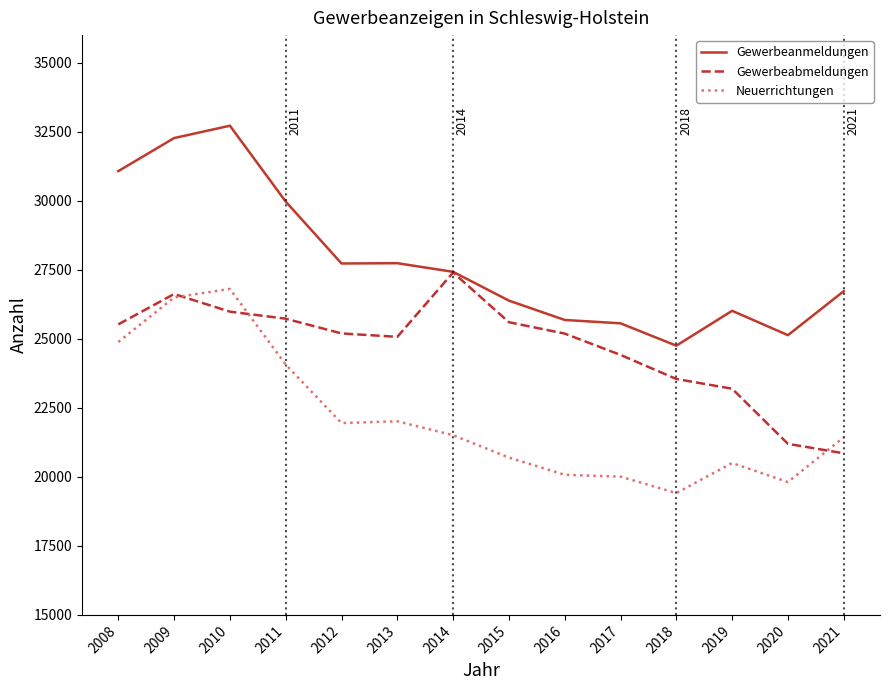

What is the difference between the maximum and minimum values in the Gewerbeanmeldungen series?

7966